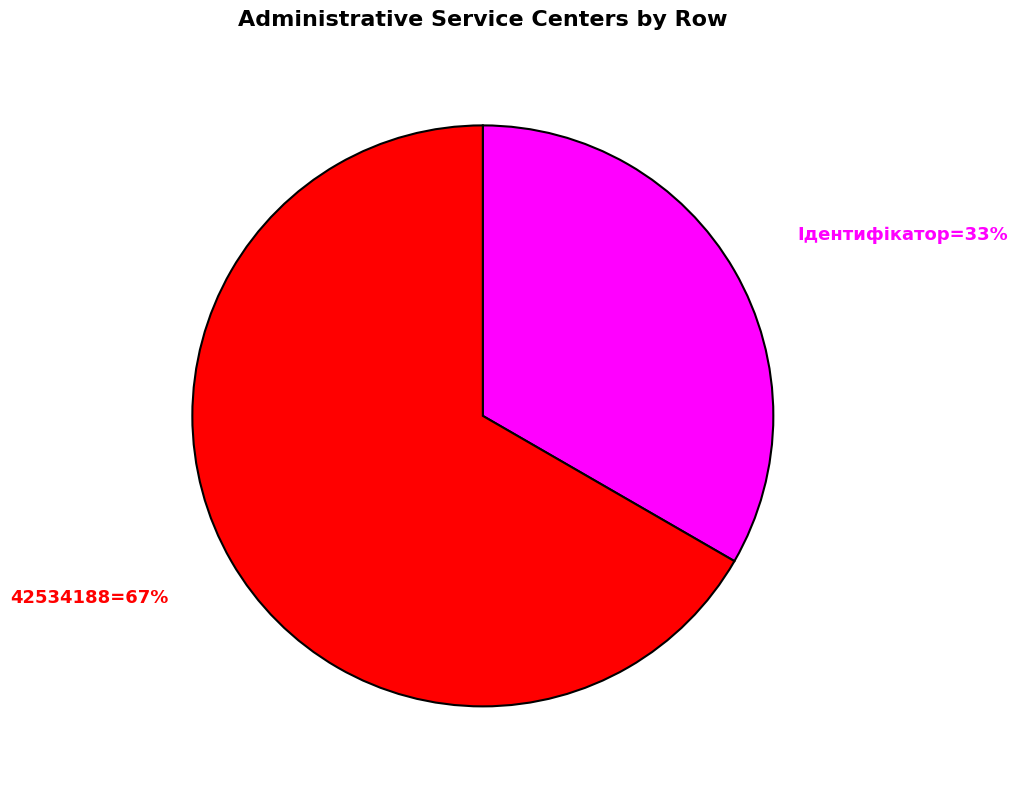

To the nearest percent, what is the average slice percentage?

50%